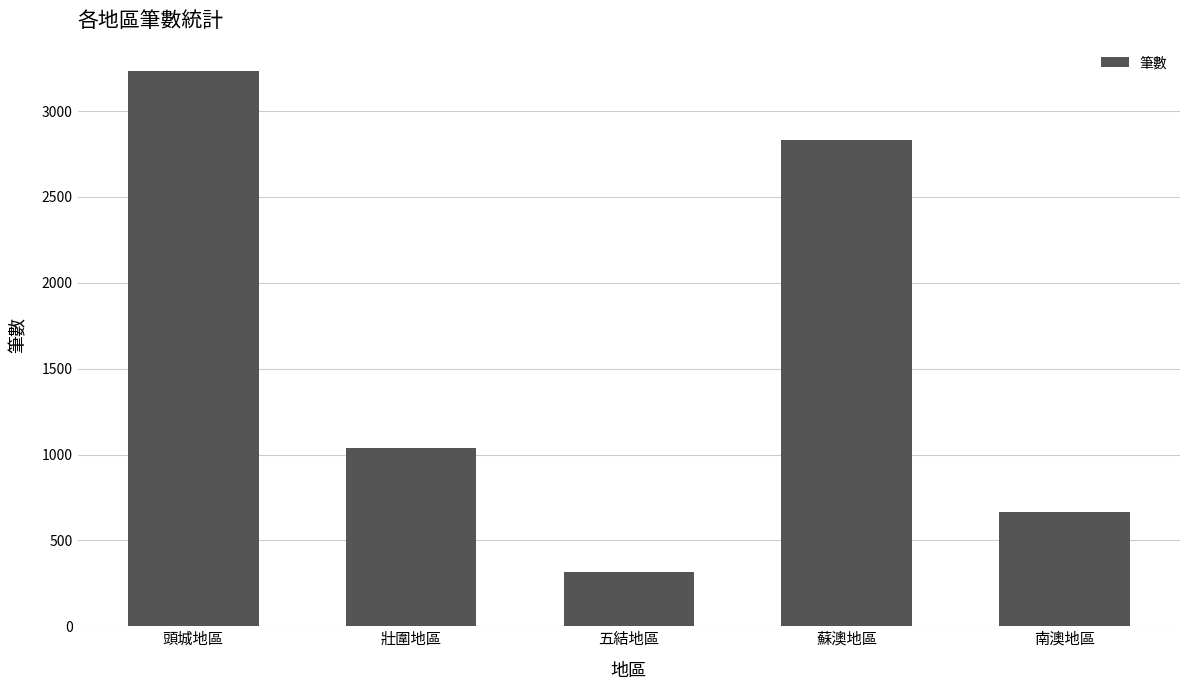

Are the bars grouped side by side (vs. stacked)?

No